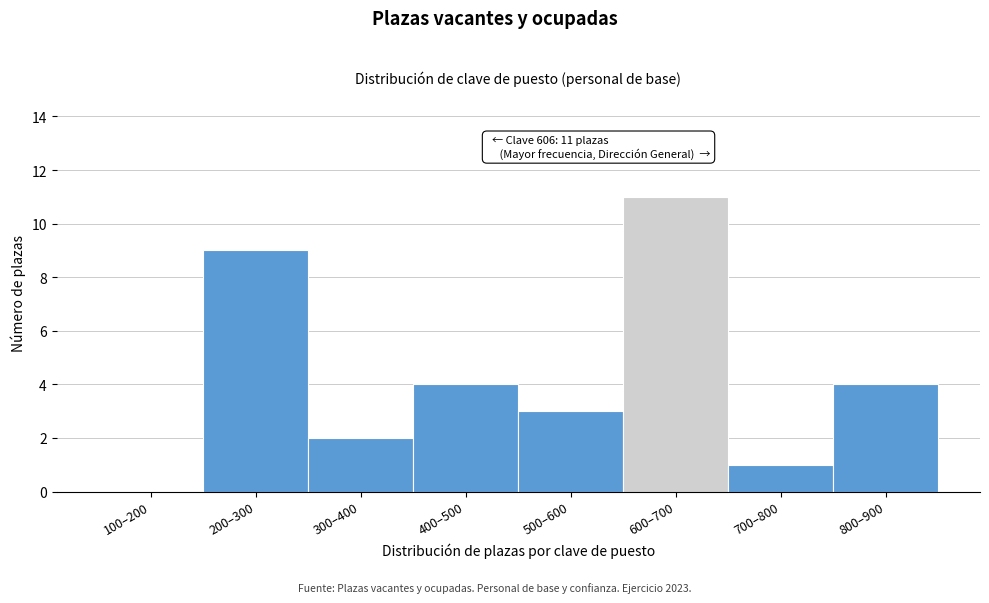

Reading left to right, what are all the values shown in this chart?

100–200=0	200–300=9	300–400=2	400–500=4	500–600=3	600–700=11	700–800=1	800–900=4